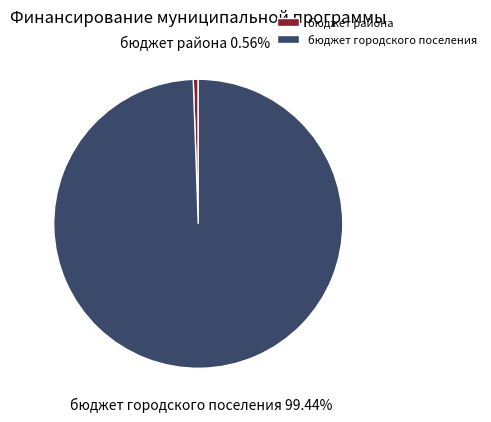

Approximately how many times larger is the value at бюджет городского поселения compared to бюджет района?

178.9